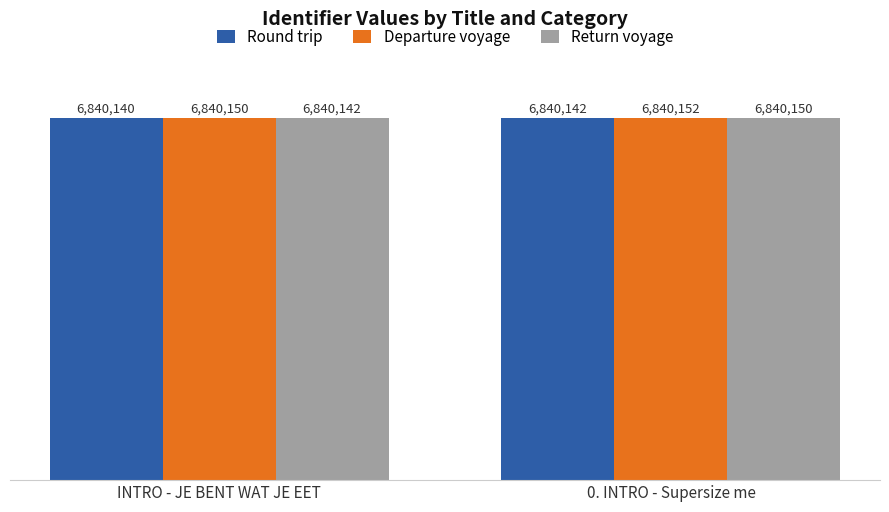

What is the label of the 1st bar from the left?

INTRO - JE BENT WAT JE EET